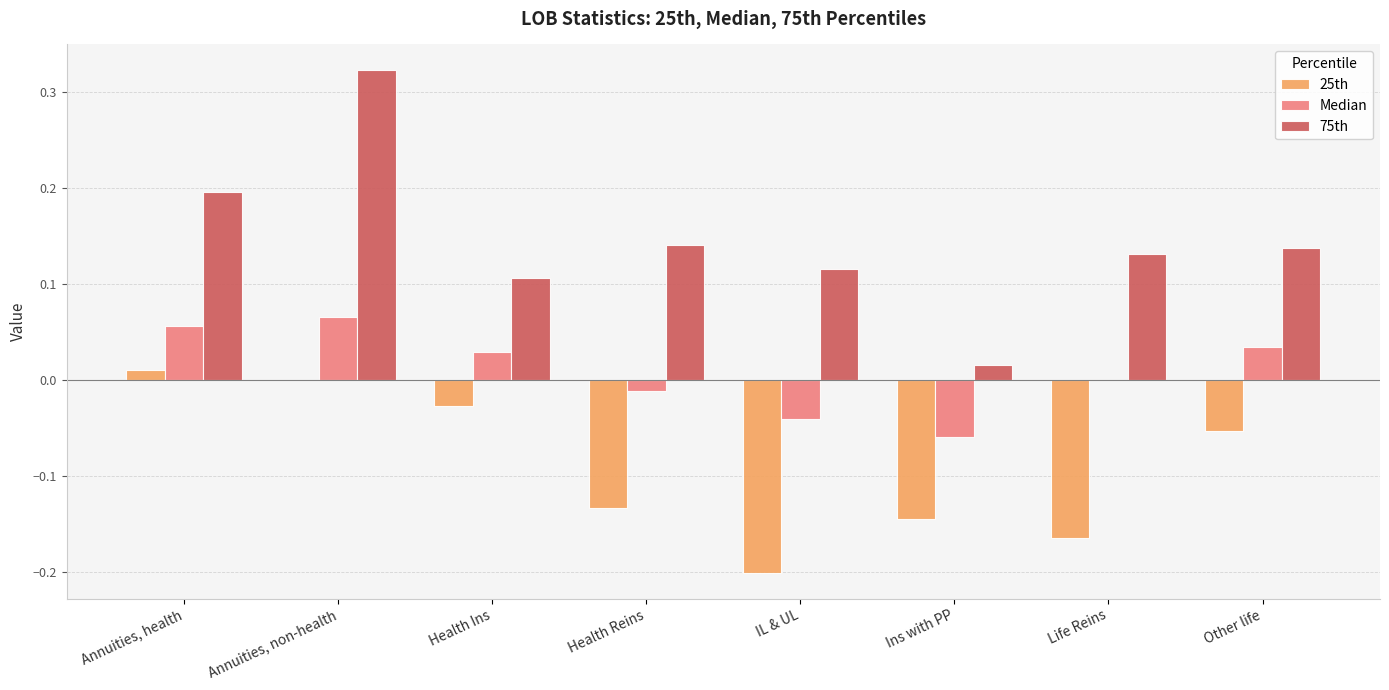

Which series has the largest range (max minus min)?

75th